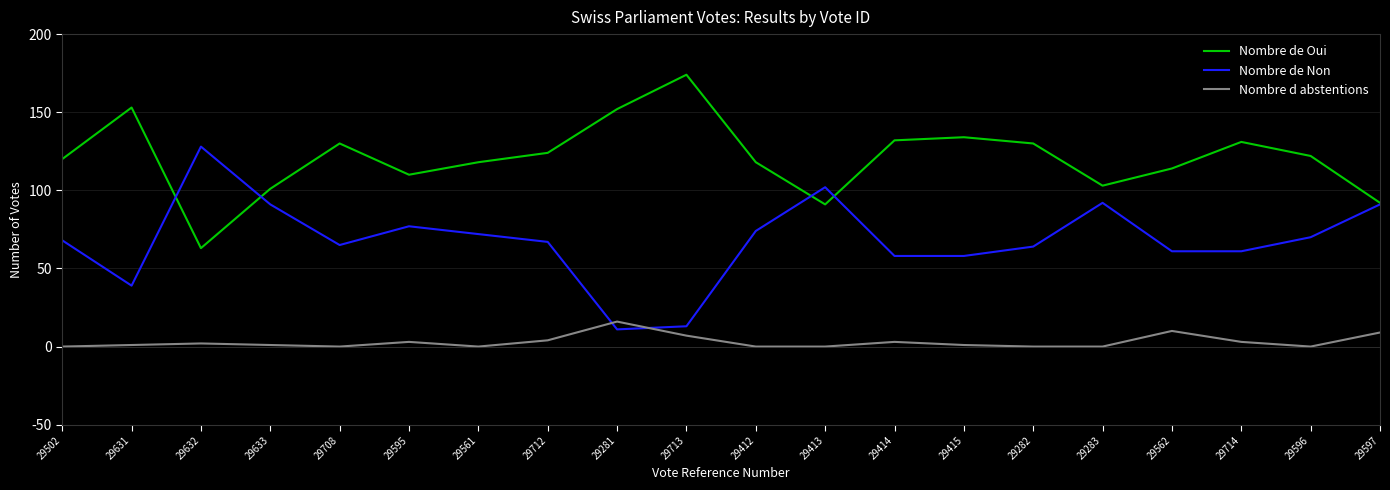

Rank the series by their maximum value, from highest to lowest.

Nombre de Oui, Nombre de Non, Nombre d abstentions